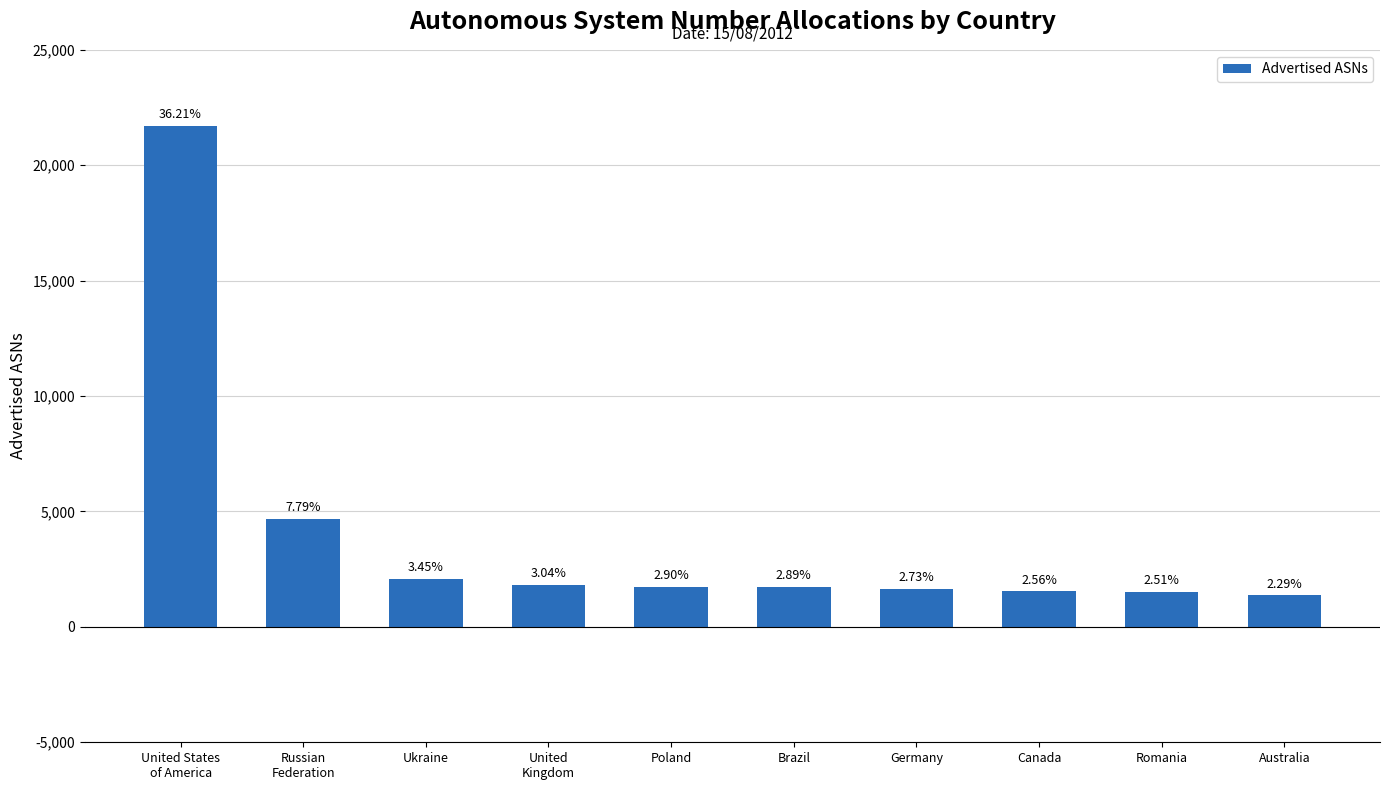

Does the chart contain any negative values?

No